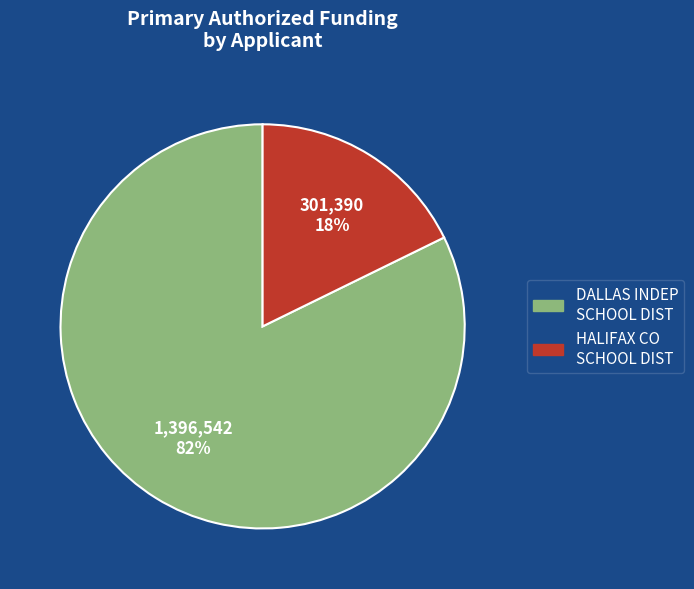

Is there a majority slice in this chart?

Yes